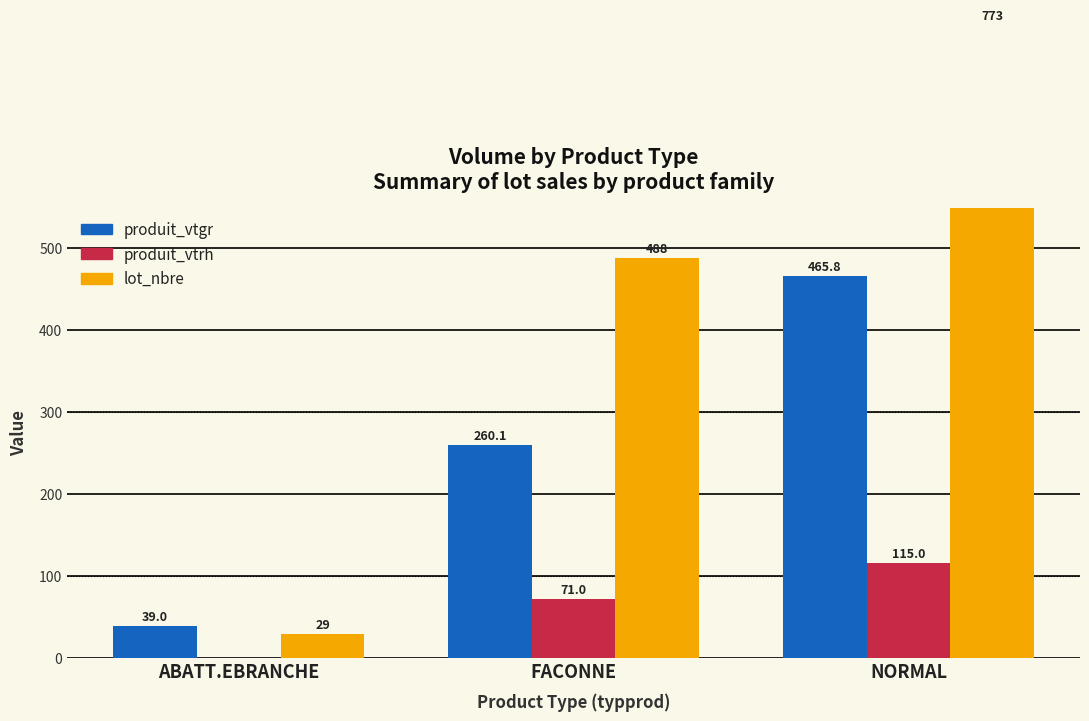

Which series has the widest spread of values?

lot_nbre